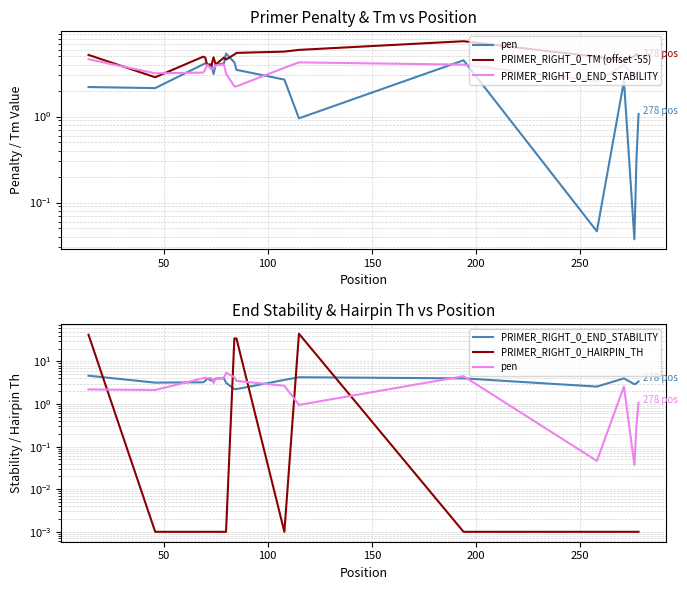

True or false: PRIMER_RIGHT_0_HAIRPIN_TH and PRIMER_RIGHT_0_END_STABILITY intersect in this chart.

True